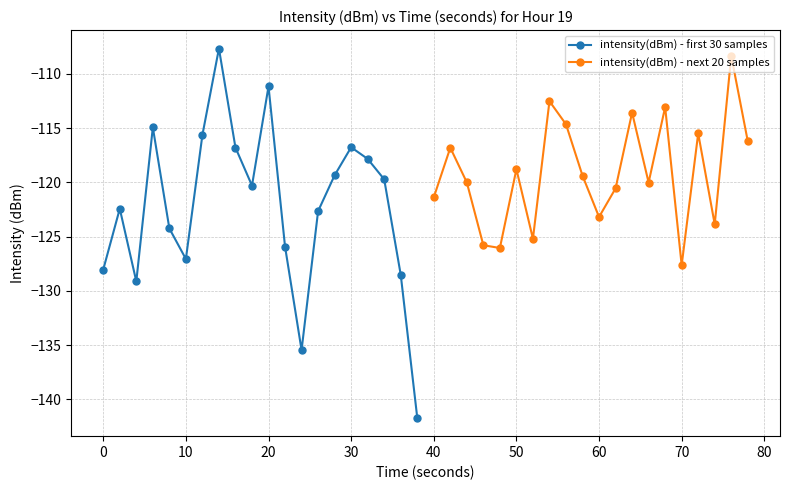

In intensity(dBm) - next 20 samples, how many points are higher than both neighbors (excluding endpoints)?

7